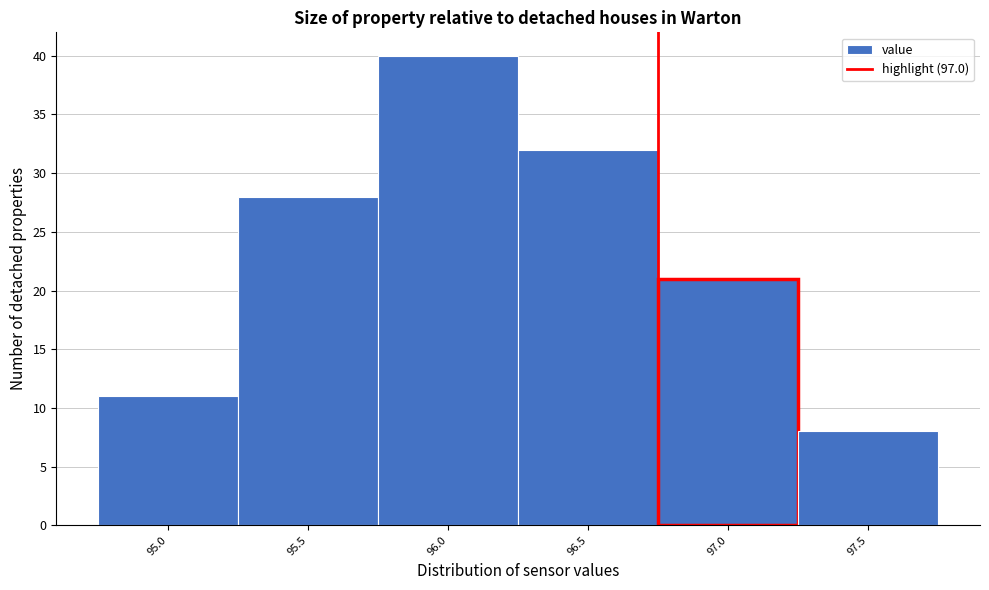

Reading left to right, extract all data points from this chart.

95.0=11	95.5=28	96.0=40	96.5=32	97.0=21	97.5=8